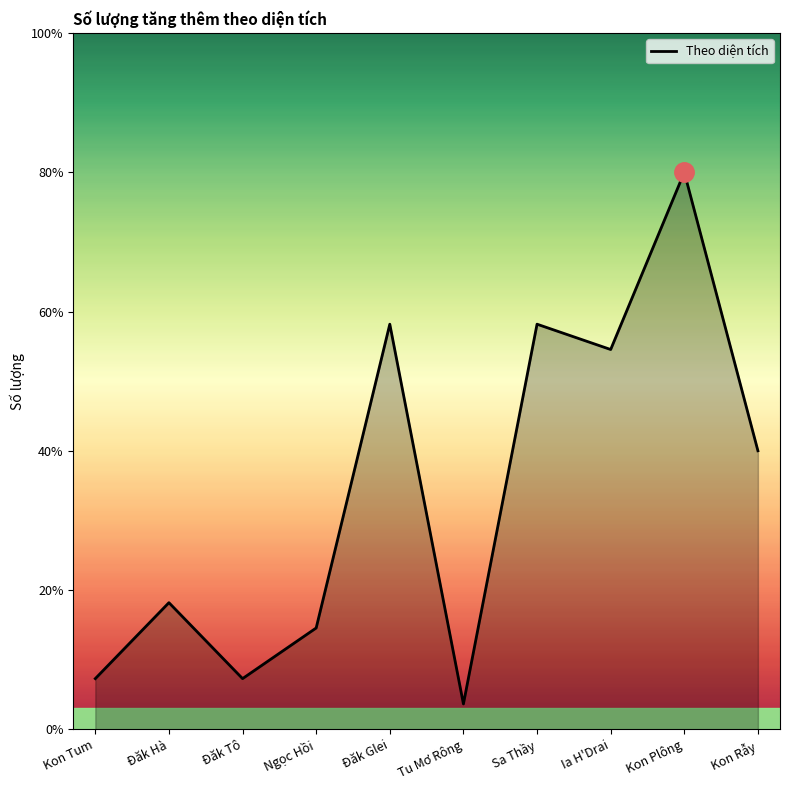

Where is the data nearest to the value 11?

Kon Rẫy